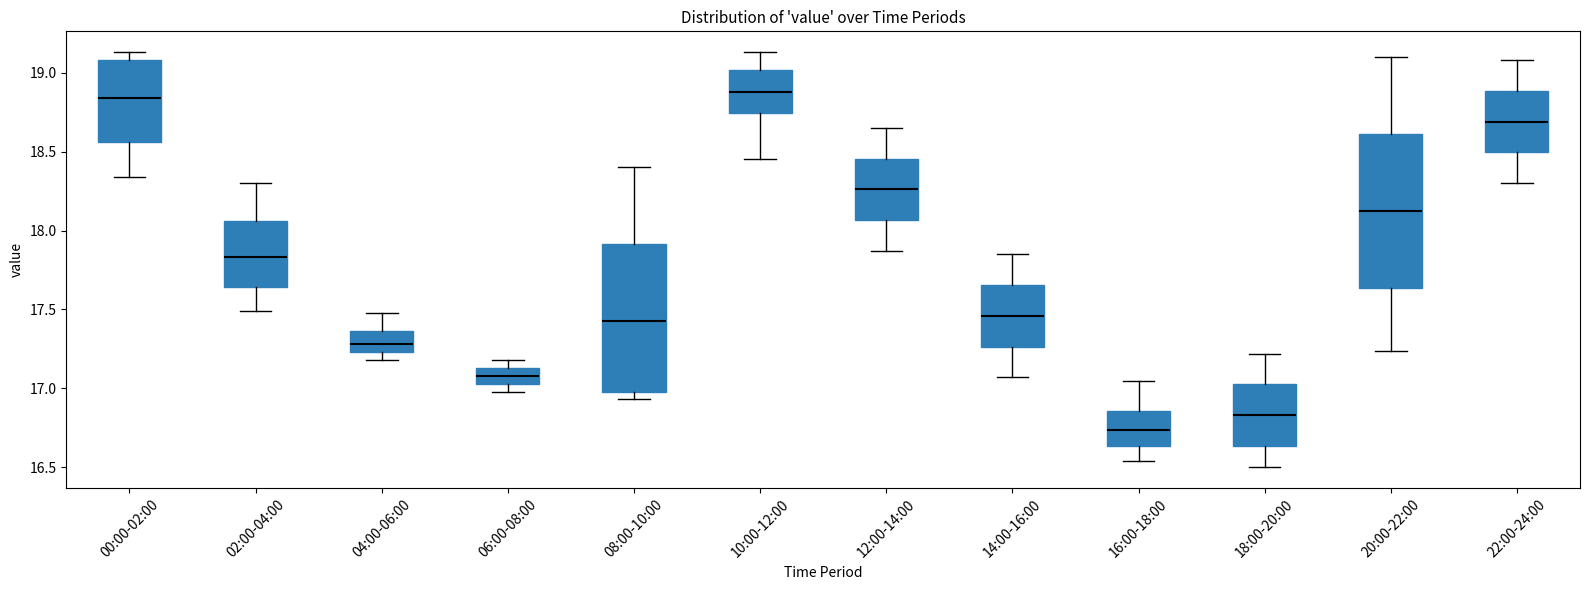

Which box has the lowest median line?

16:00-18:00